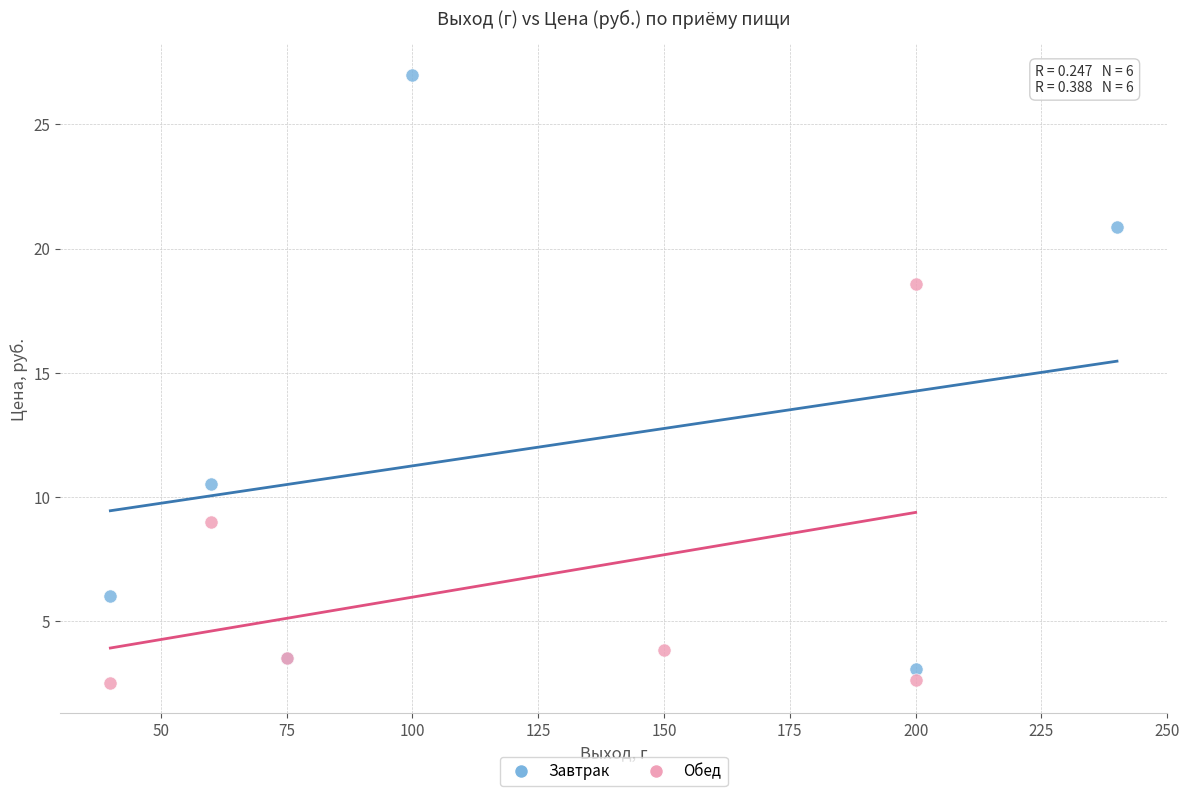

Which series contains the highest Y value?

Завтрак